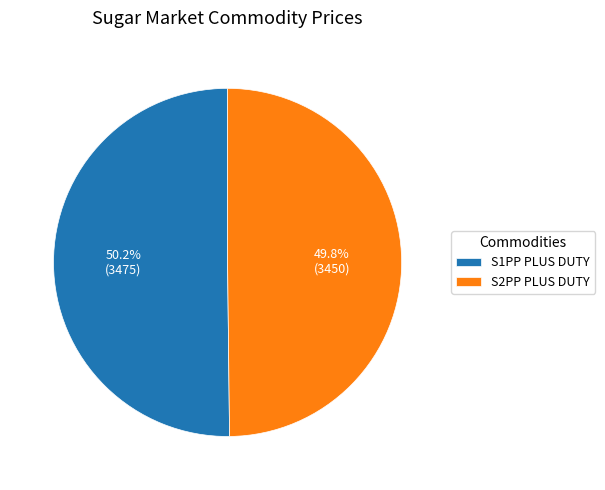

Approximately how many times larger is the value at S2PP PLUS DUTY compared to S1PP PLUS DUTY?

1.0